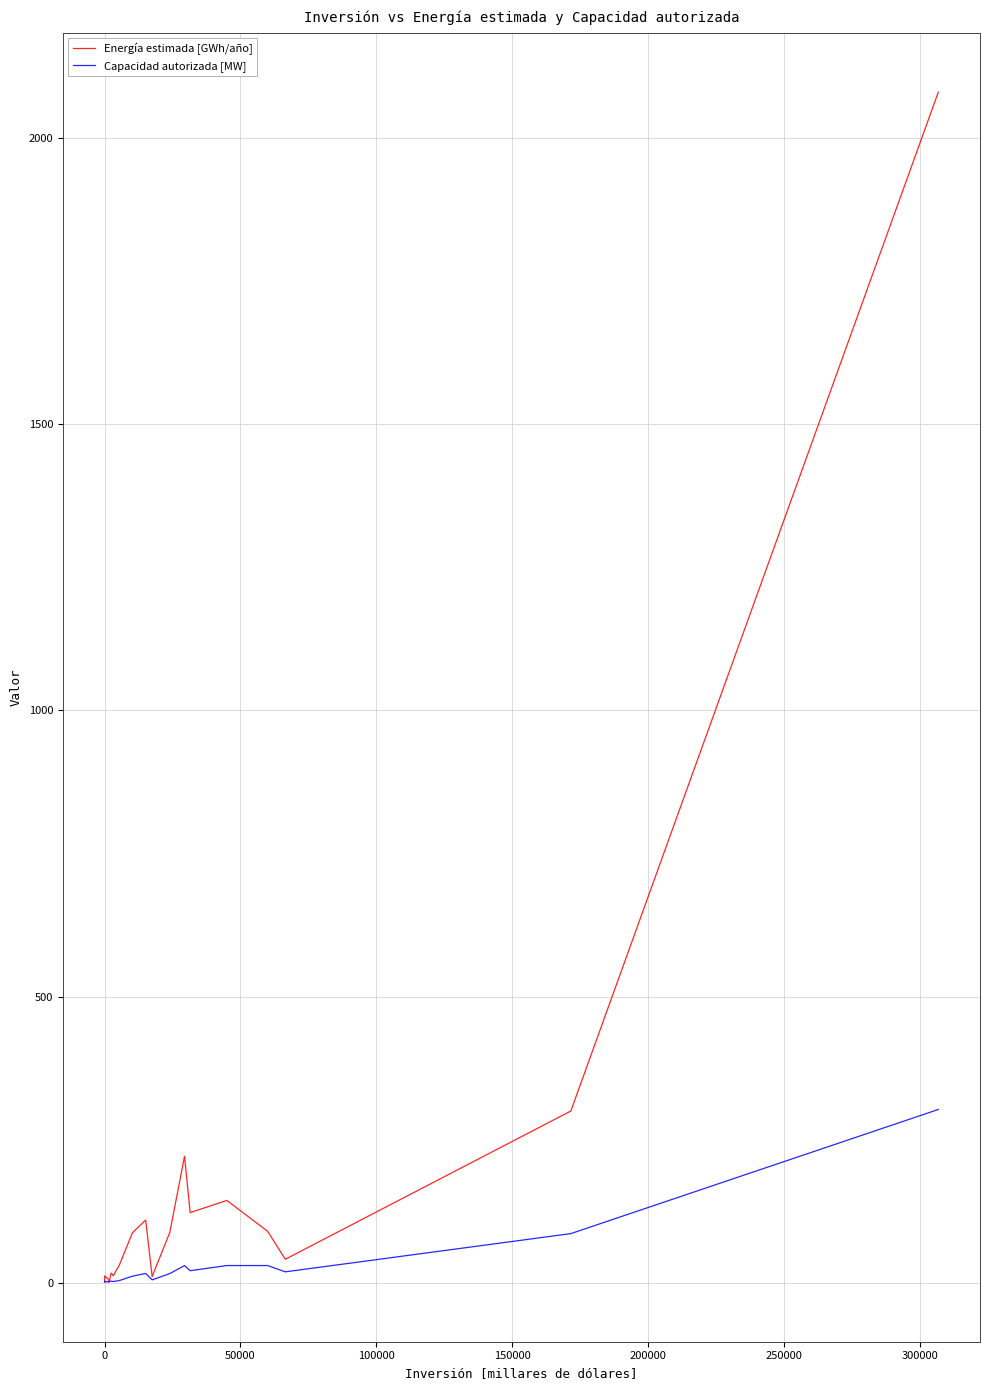

Count the number of data series in this chart.

2